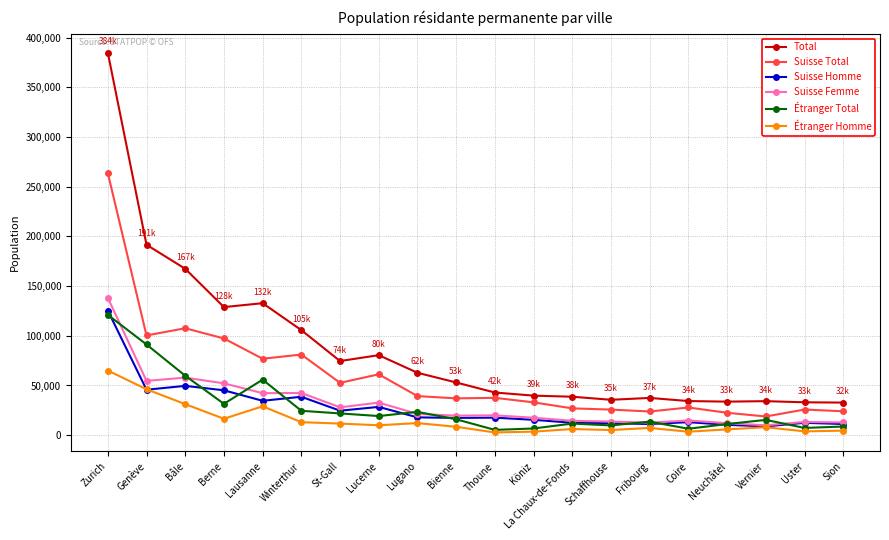

What is the difference between the maximum and minimum values in the Suisse Femme series?

128323